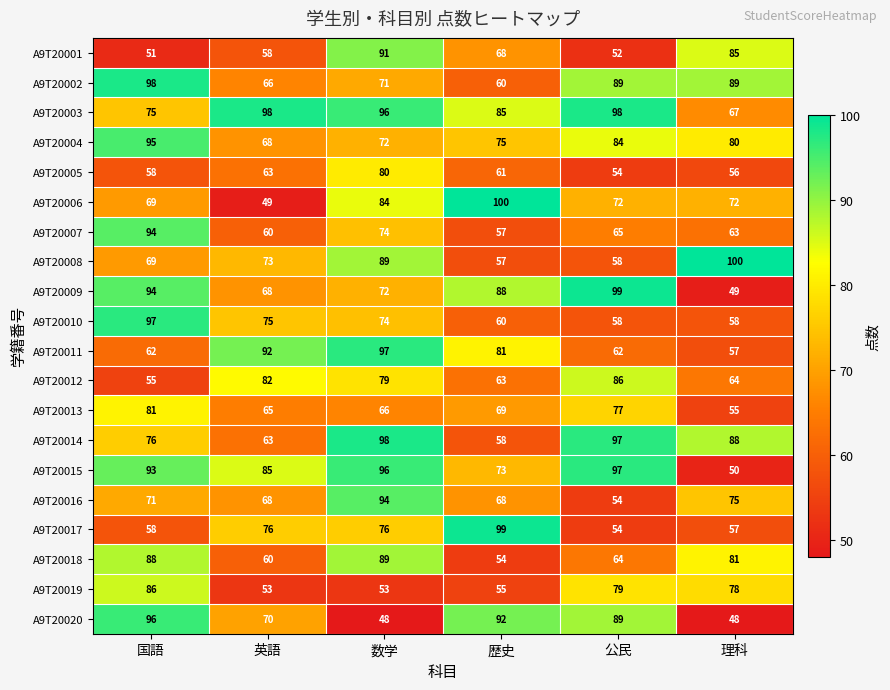

At how many categories does at least one series exceed 52?

6